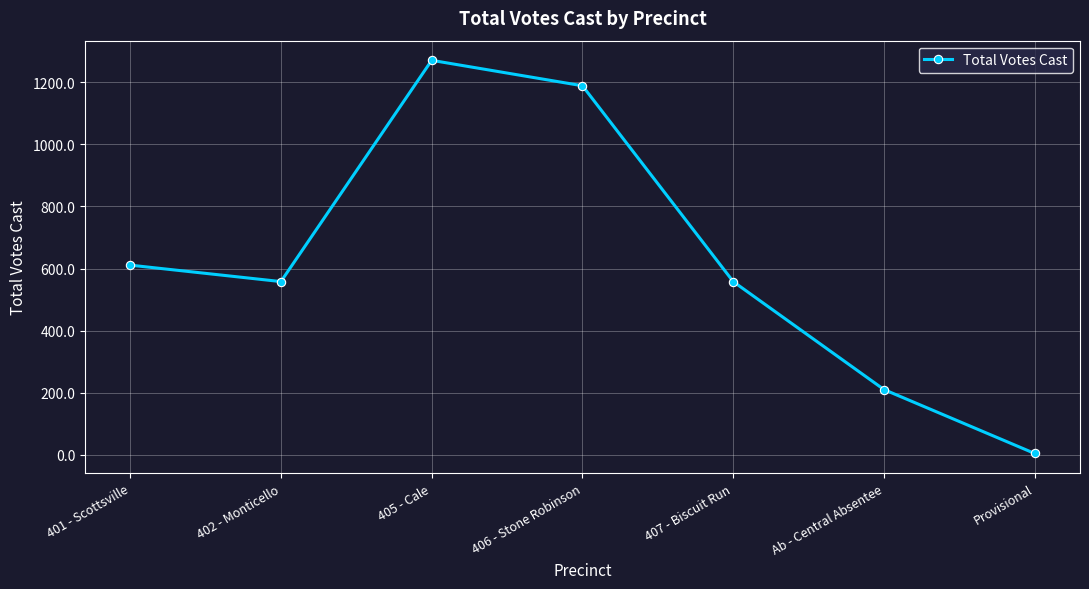

How many interior local valleys (lower than both neighbors) does the data have?

1